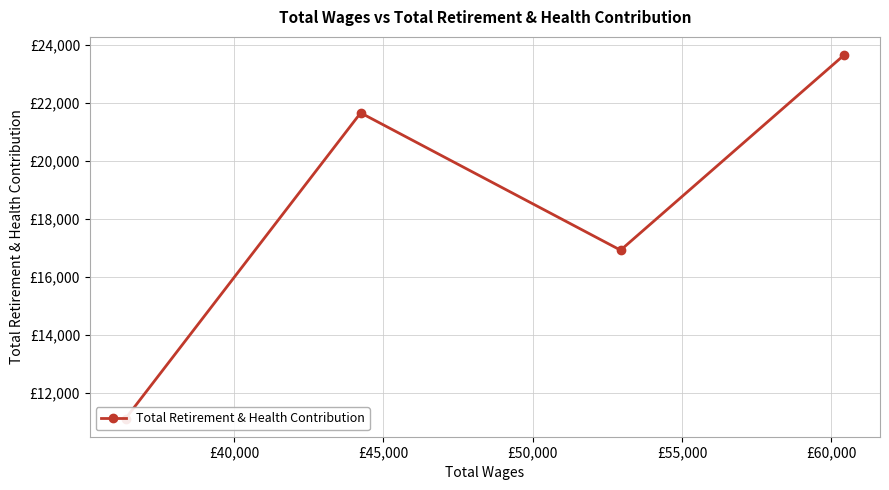

True or false: the data shows 11031 at £45,000.

False